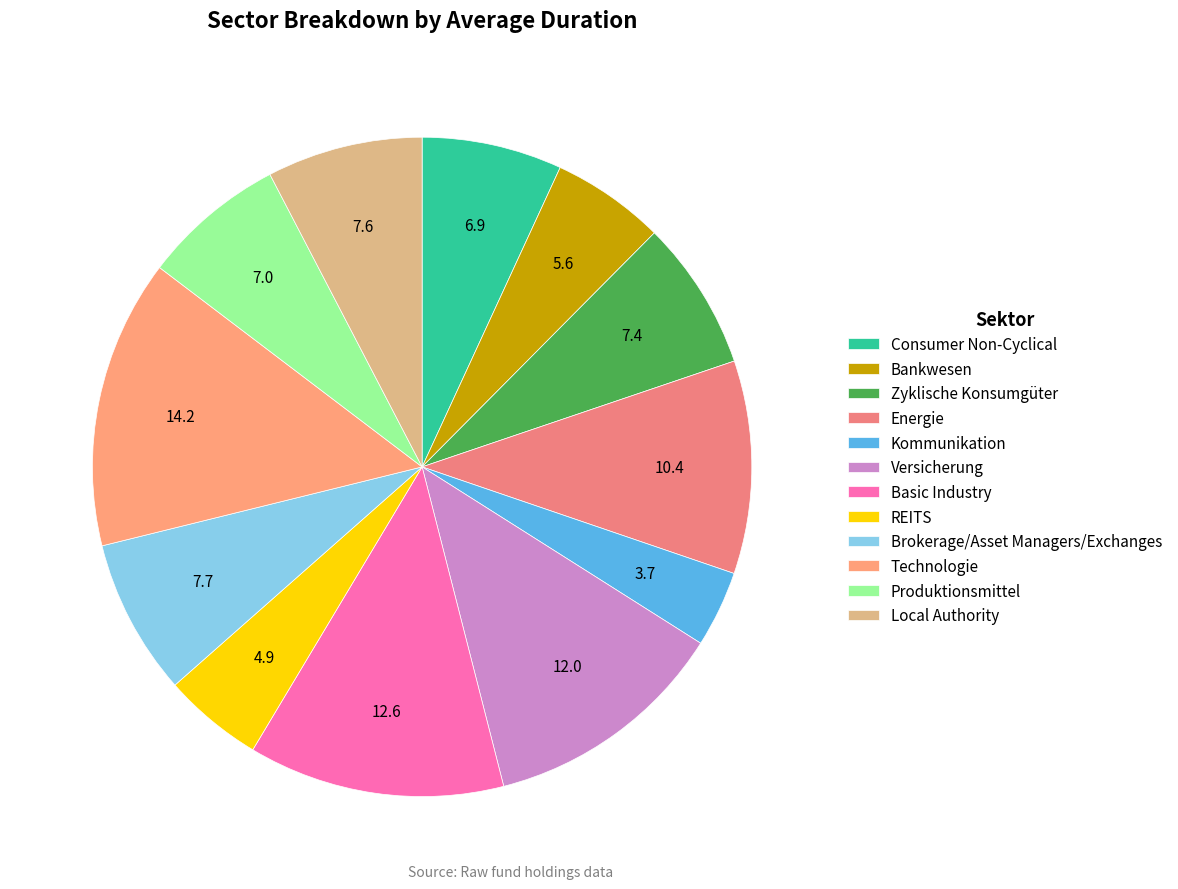

Count the number of slices in the pie.

12